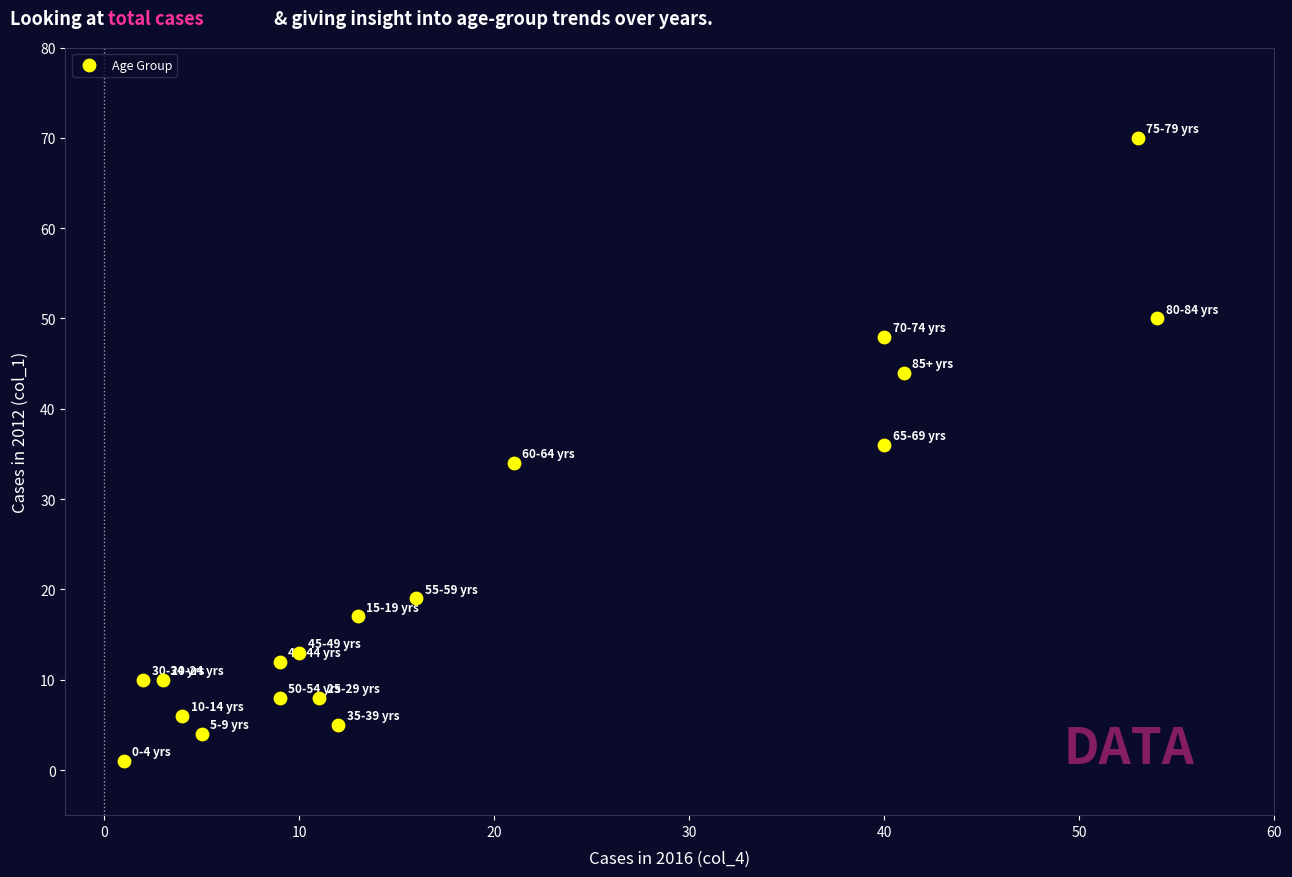

What is the range of X values (max minus min)?

53